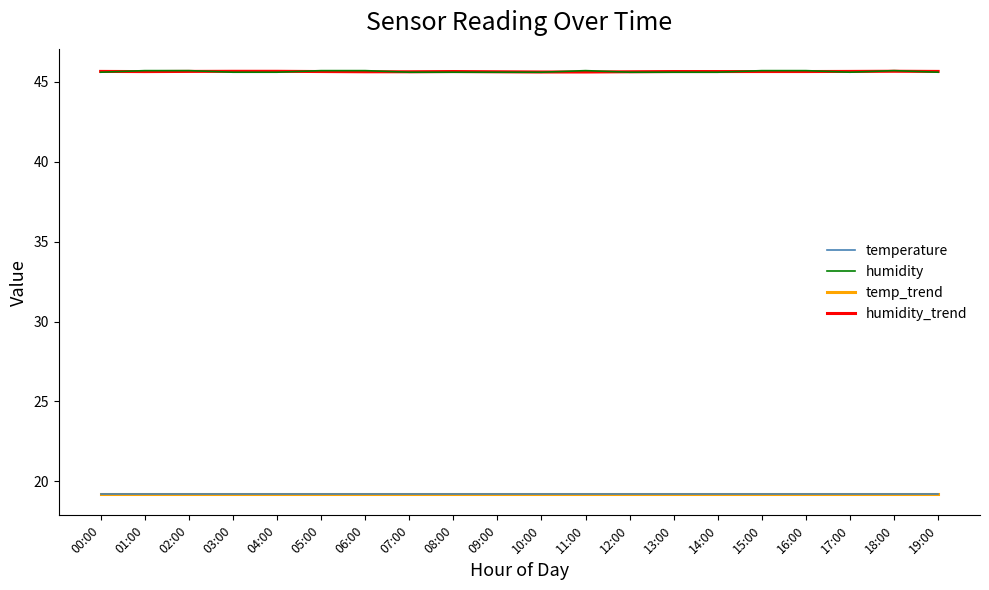

Which series changed the most between 10:00 and 19:00?

humidity_trend